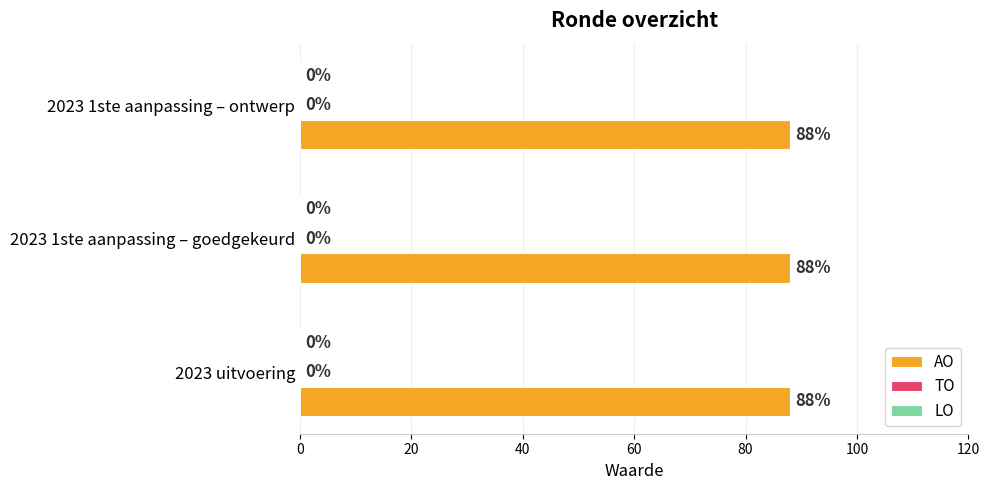

List the series in order of their peak value, highest first.

AO, TO, LO